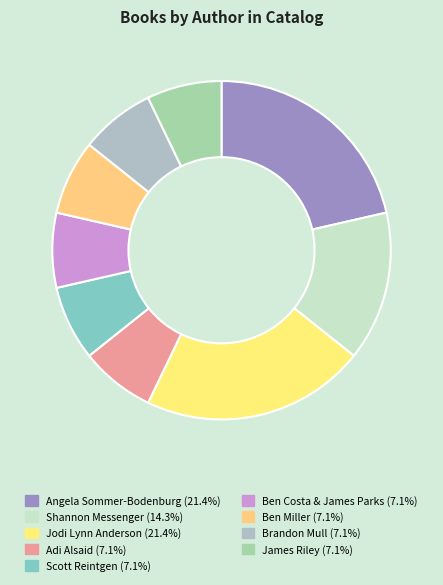

Which slice is the smallest?

Adi Alsaid